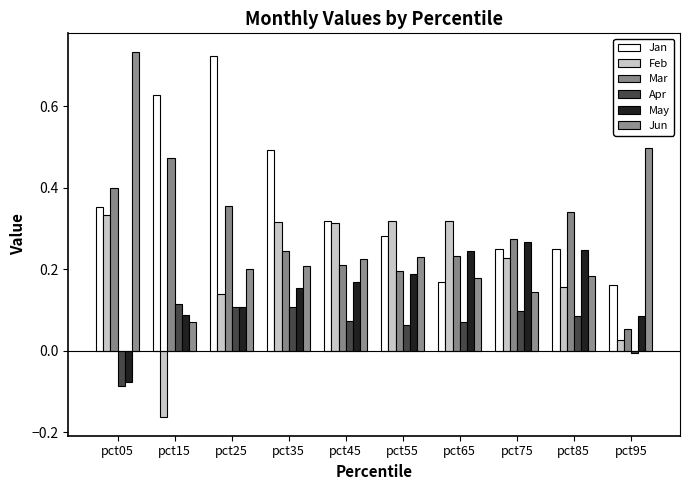

What is the total value across all series at pct95?

0.8